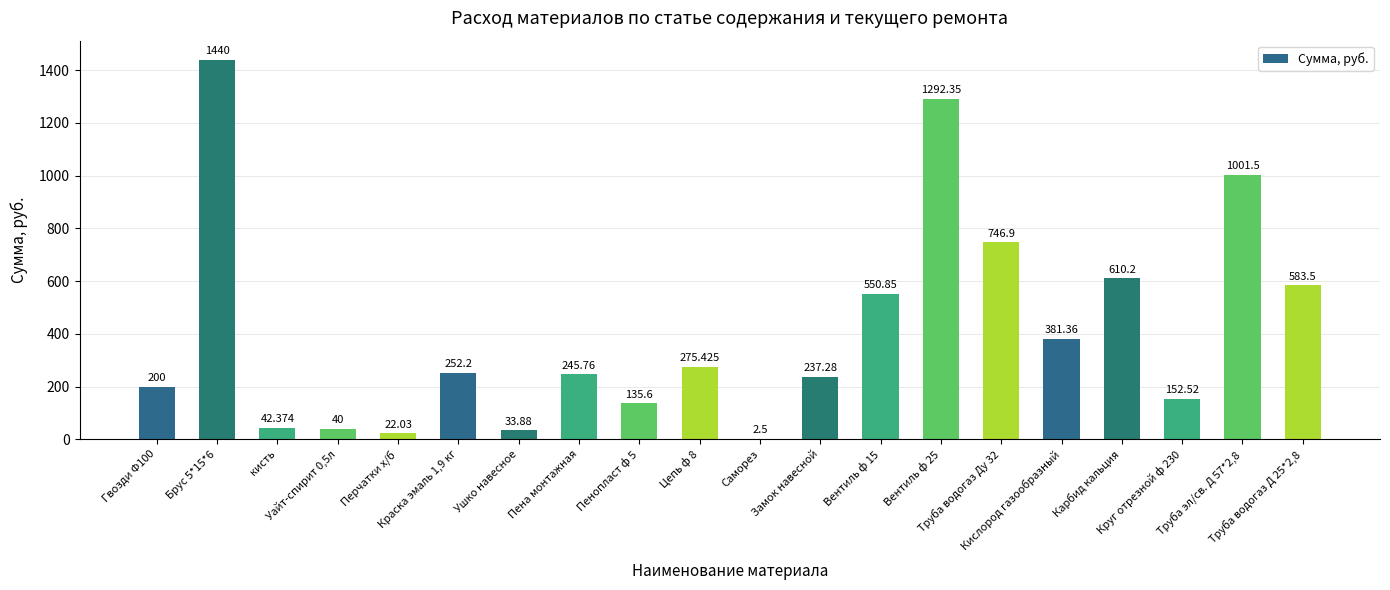

How many categories are shown in the chart?

20